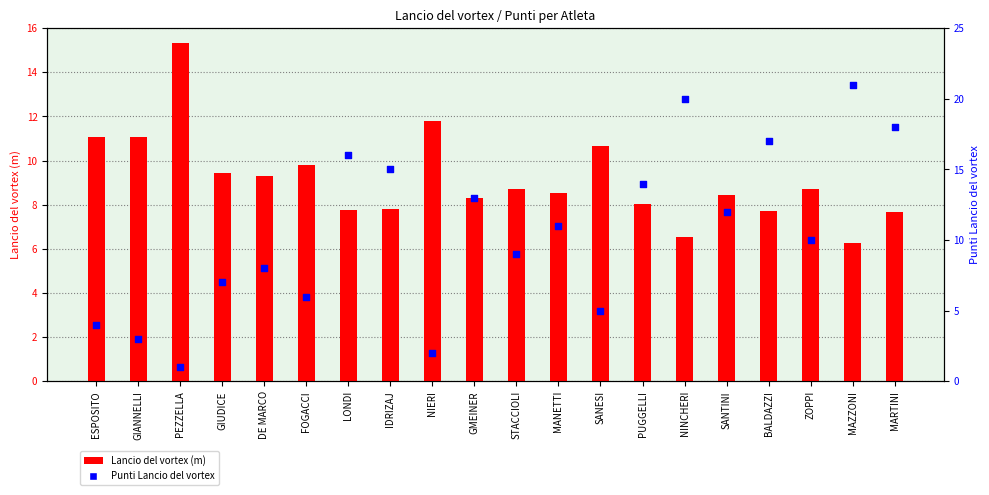

At how many categories does at least one series exceed 1?

20